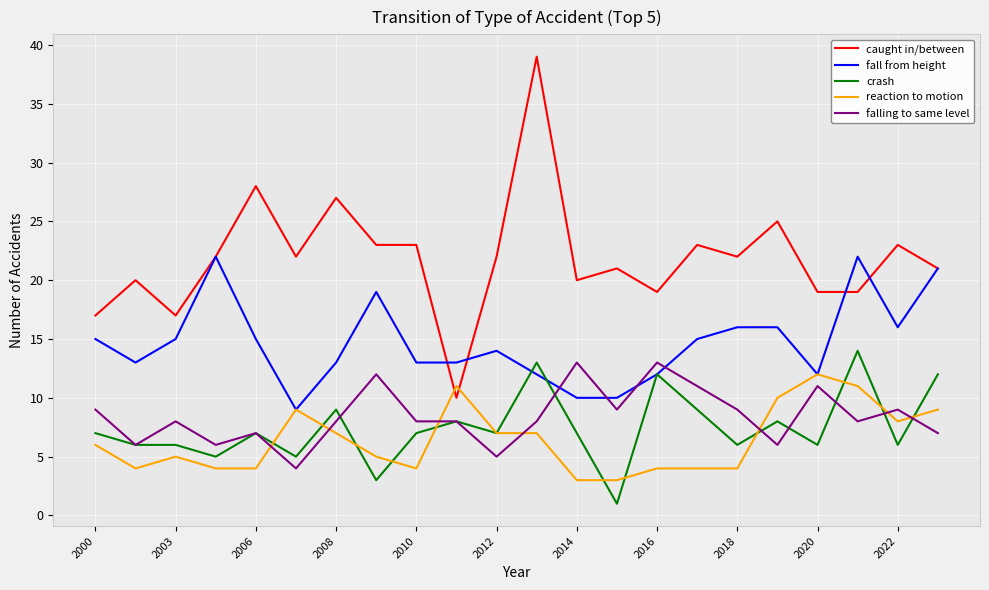

Which series has the largest total across all categories?

caught in/between